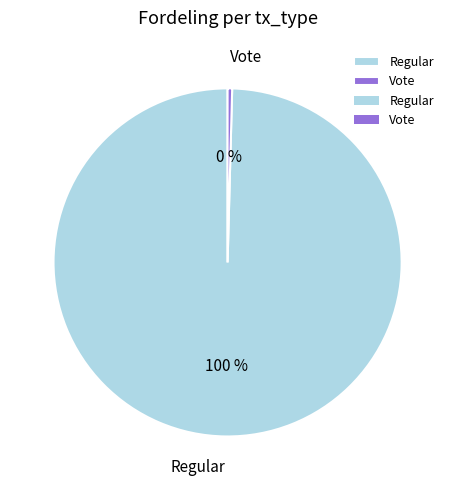

To the nearest percent, what portion does Regular represent?

100%